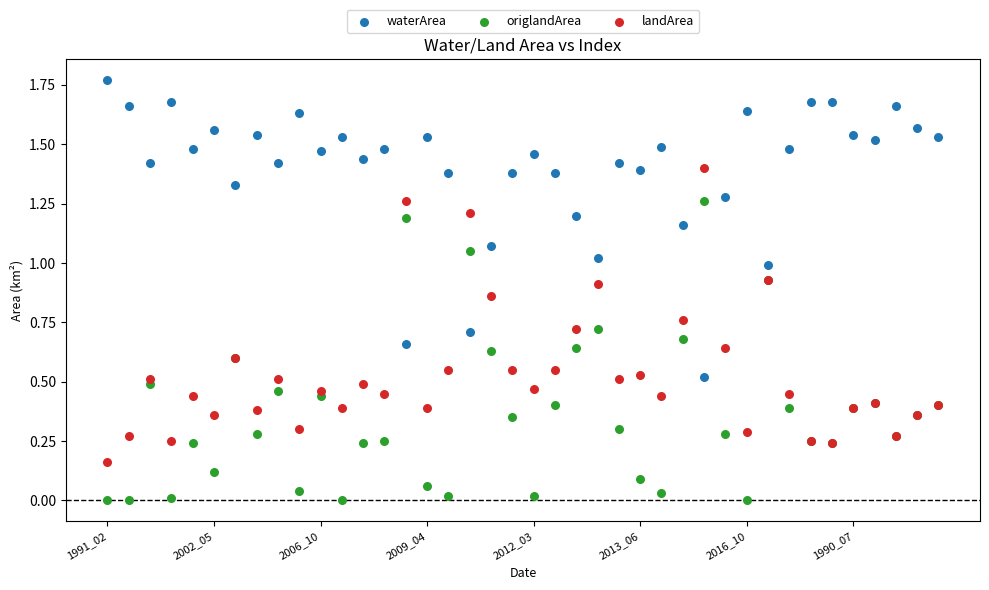

Which series reaches the minimum Y coordinate?

origlandArea